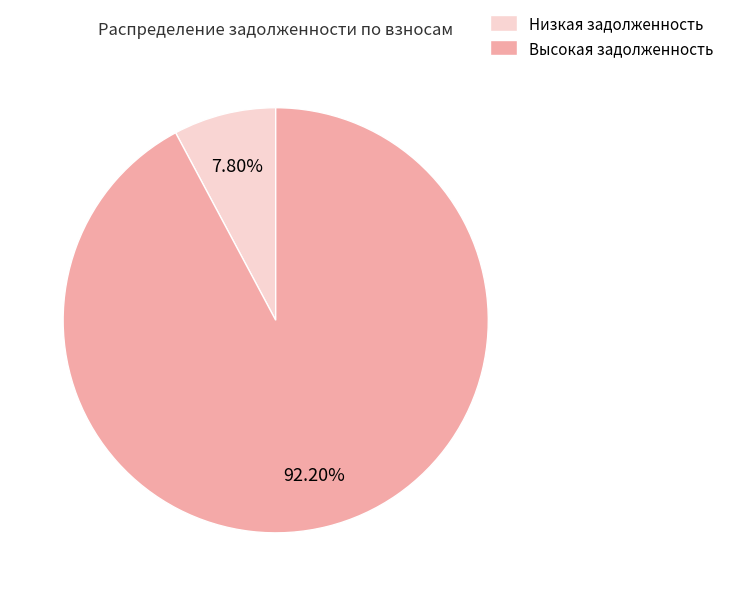

How many slices are in this pie chart?

2